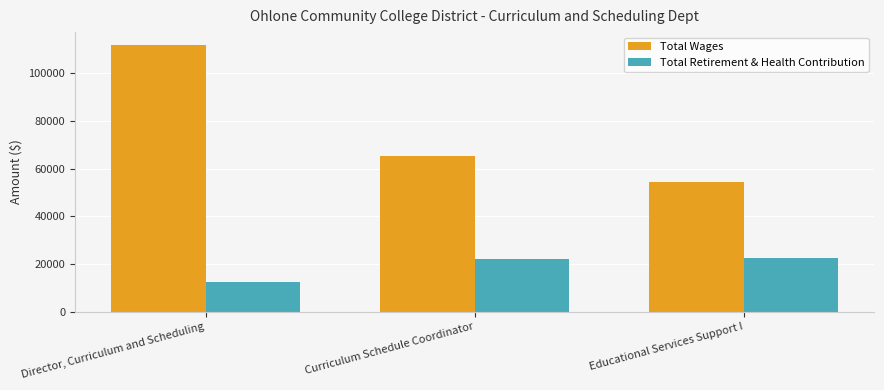

True or false: Total Retirement & Health Contribution has a value of 12479 at Director, Curriculum and Scheduling.

True